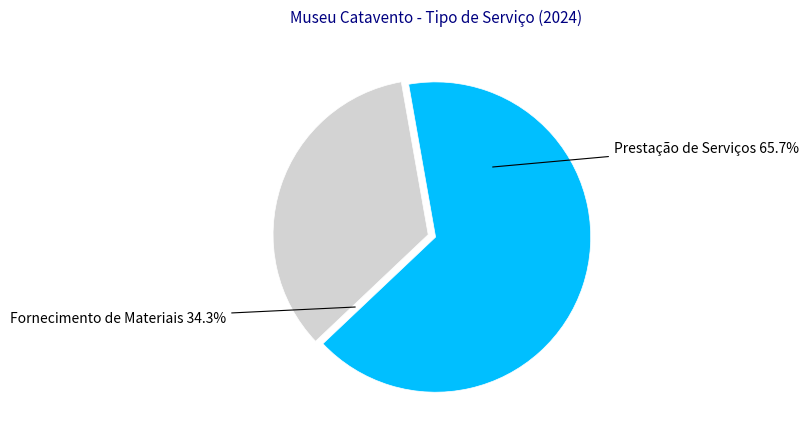

To the nearest percent, what is the combined percentage of Fornecimento de Materiais and Prestação de Serviços?

100%